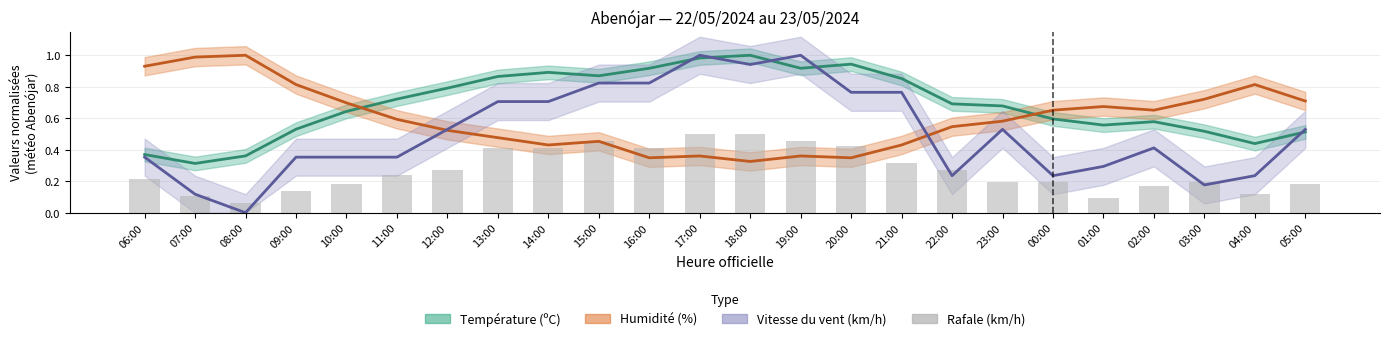

At 10:00, list the series in order from largest to smallest.

Humidité (%), Température (ºC), Vitesse du vent (km/h), Rafale (km/h)